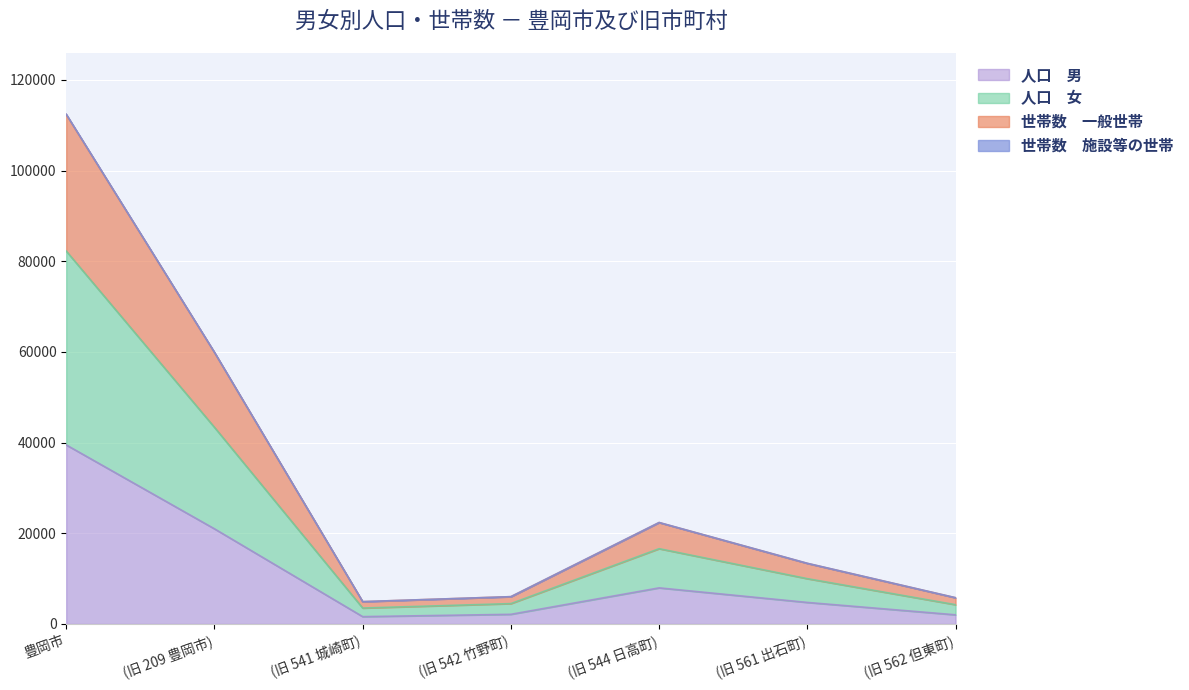

What is the label of the 7th point from the left?

(旧 562 但東町)